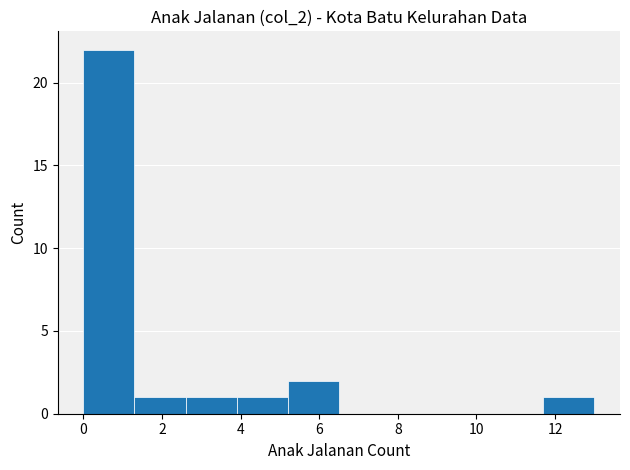

How tall is the bar that spans 11.7 to 13.0 on the x-axis? Neither the bar edges nor the heights are printed on the chart, so give them approximately, as read against the axes.

1